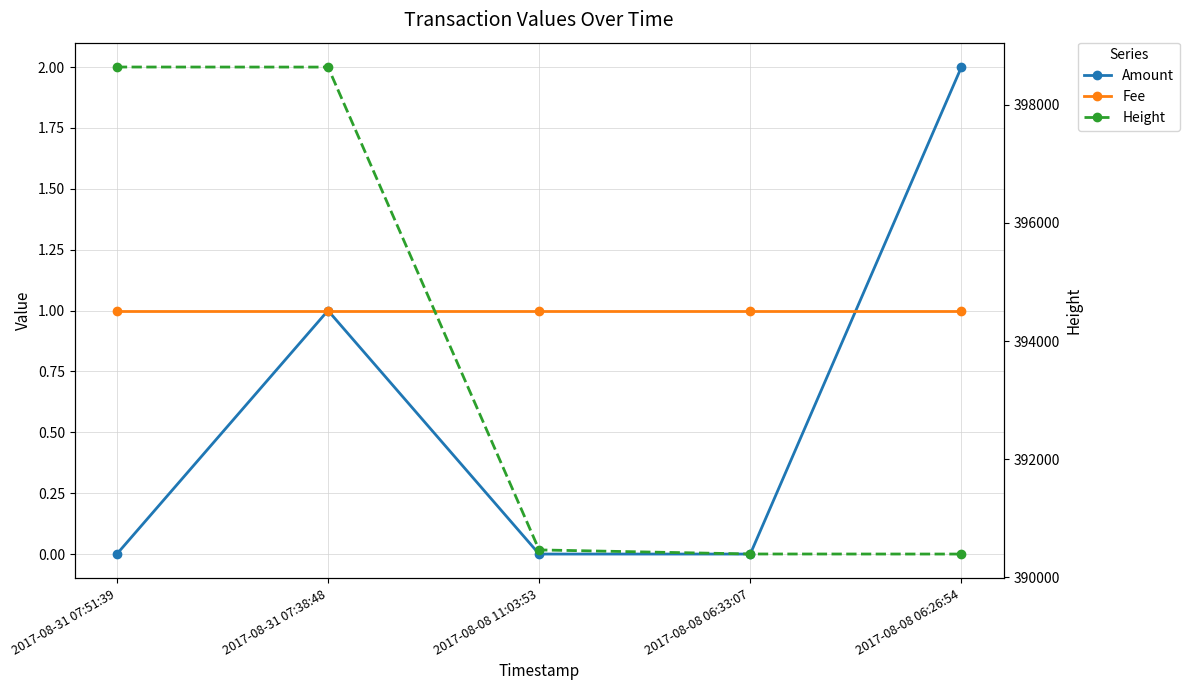

True or false: Height and Amount intersect in this chart.

False